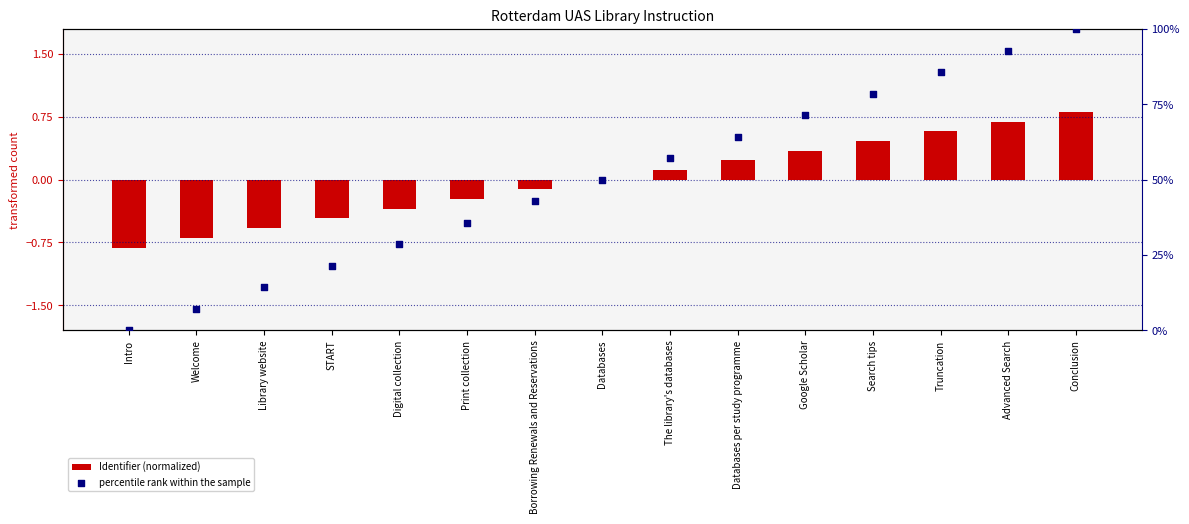

Which series has the largest Y range (max minus min)?

percentile rank within the sample